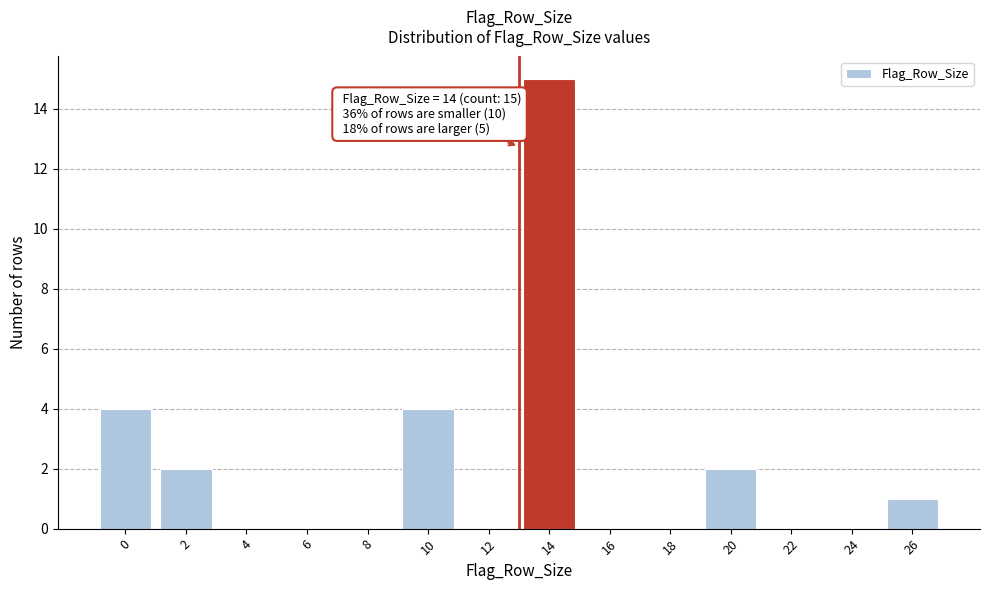

Reading left to right, transcribe all the data shown in this chart.

0=4	2=2	4=0	6=0	8=0	10=4	12=0	14=15	16=0	18=0	20=2	22=0	24=0	26=1